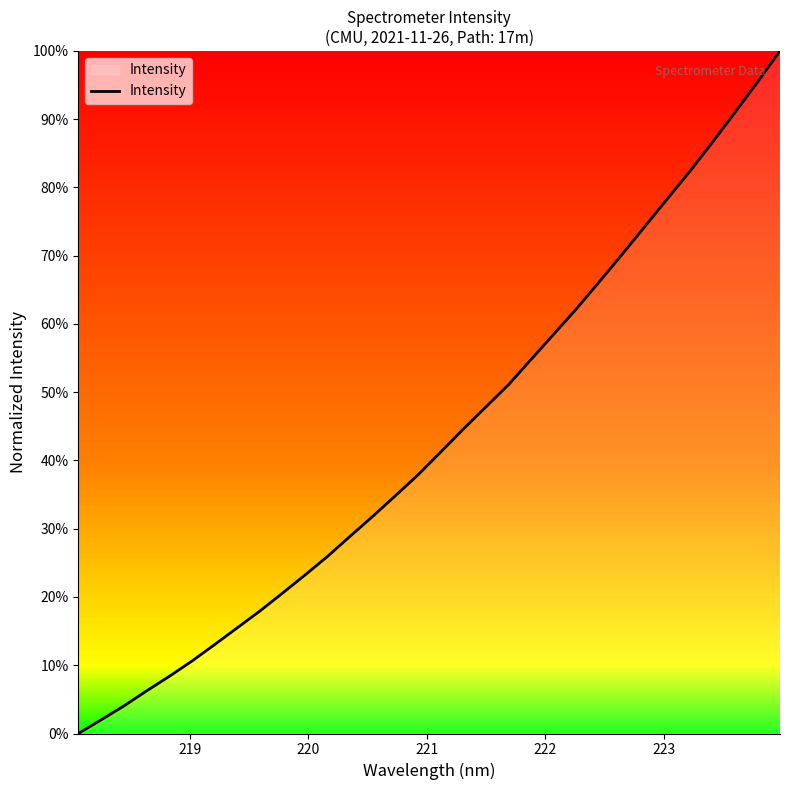

What is the greatest value displayed?

1.0